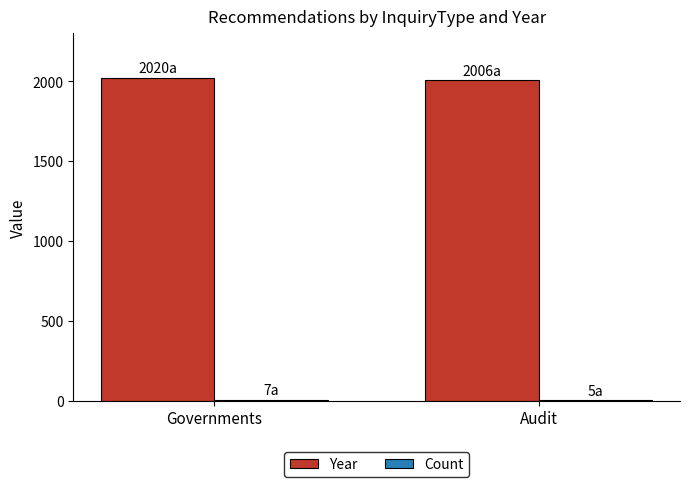

The value of Year at Audit is 2006. True or false?

True